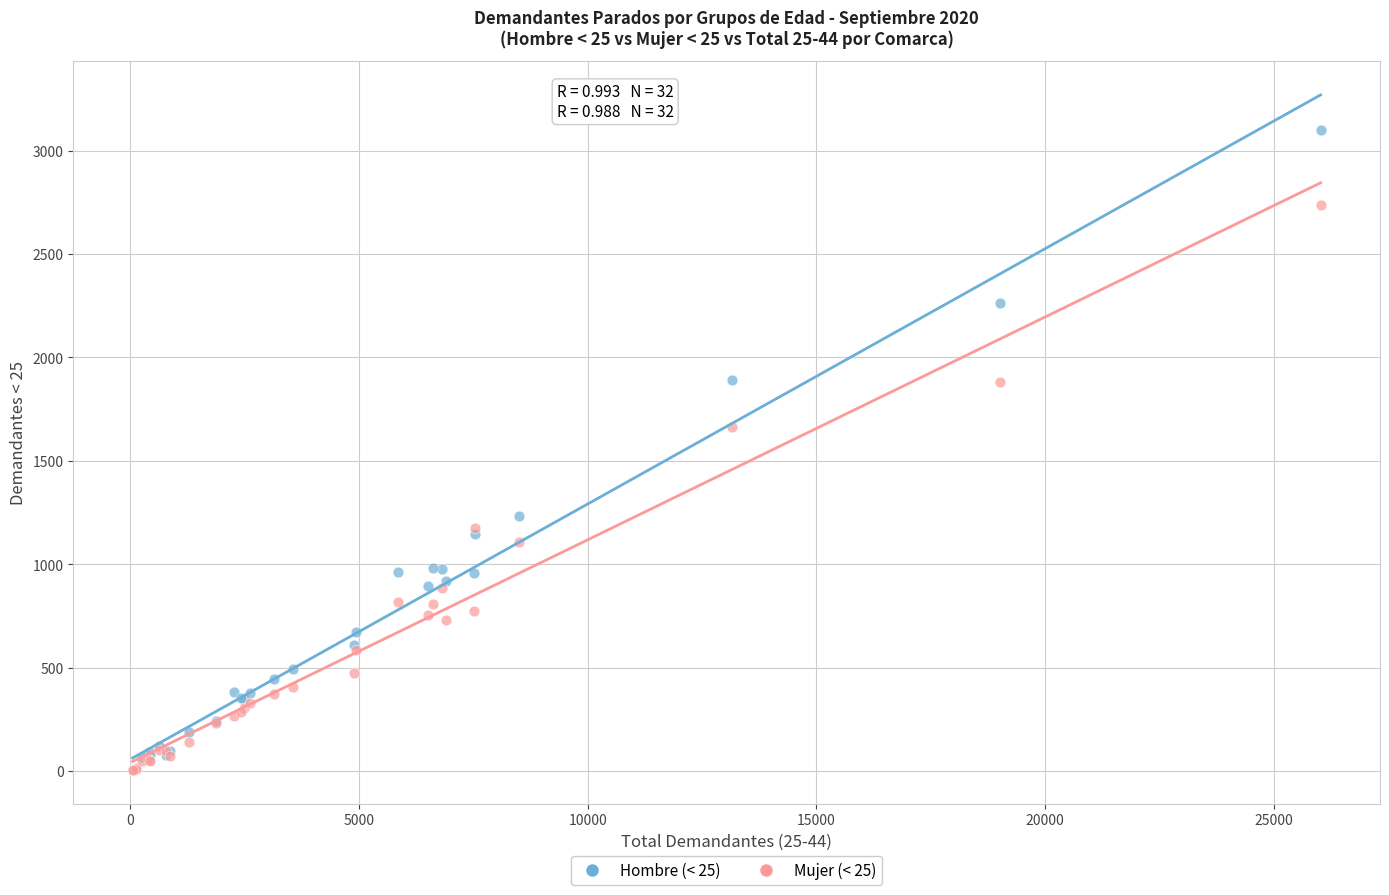

Which series reaches the maximum Y coordinate?

Hombre (< 25)